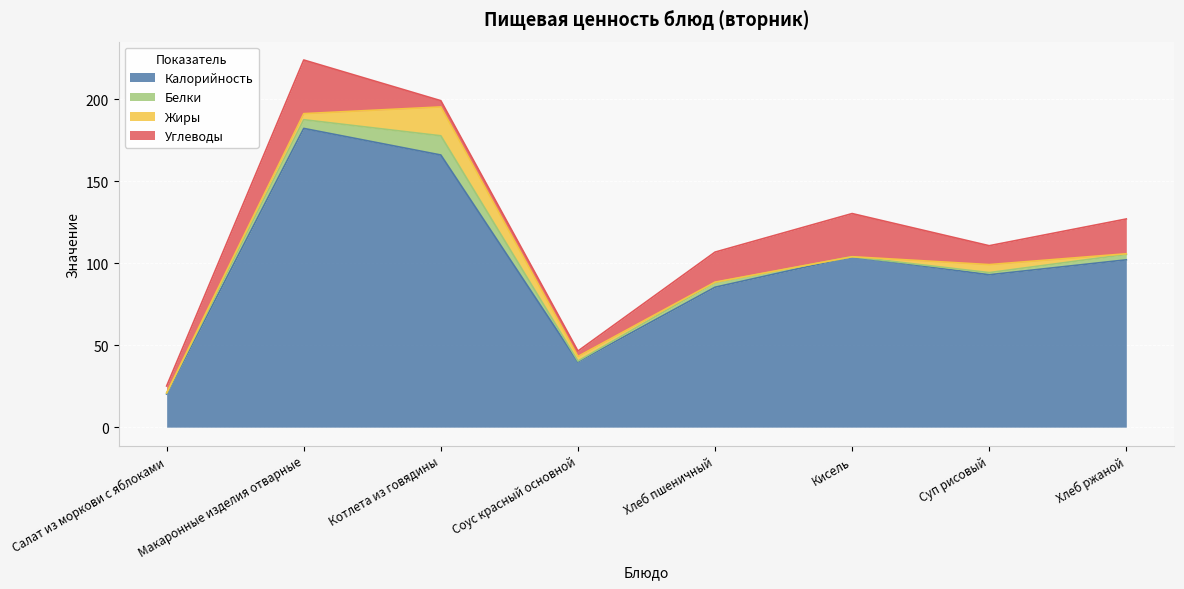

What is the spread (max minus min) of values at Хлеб ржаной?

101.6